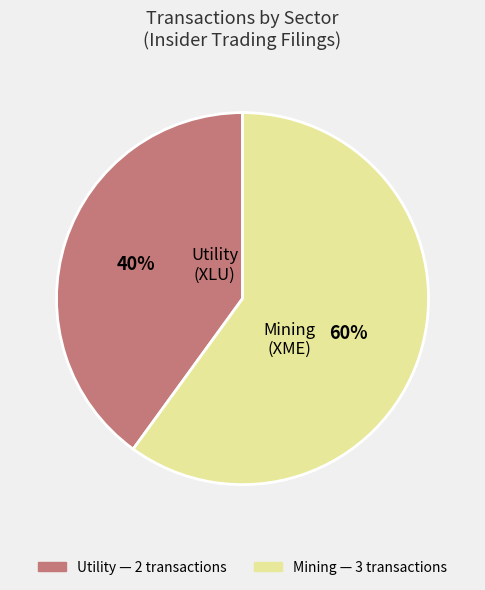

Approximately how many times larger is the value at Mining compared to Utility?

1.5